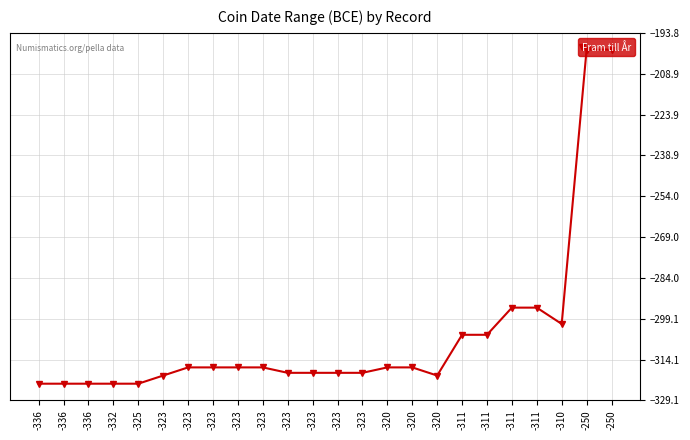

Reading left to right, extract all data points from this chart.

-336=-323	-336=-323	-336=-323	-332=-323	-325=-323	-323=-320	-323=-317	-323=-317	-323=-317	-323=-317	-323=-319	-323=-319	-323=-319	-323=-319	-320=-317	-320=-317	-320=-320	-311=-305	-311=-305	-311=-295	-311=-295	-310=-301	-250=-200	-250=-200